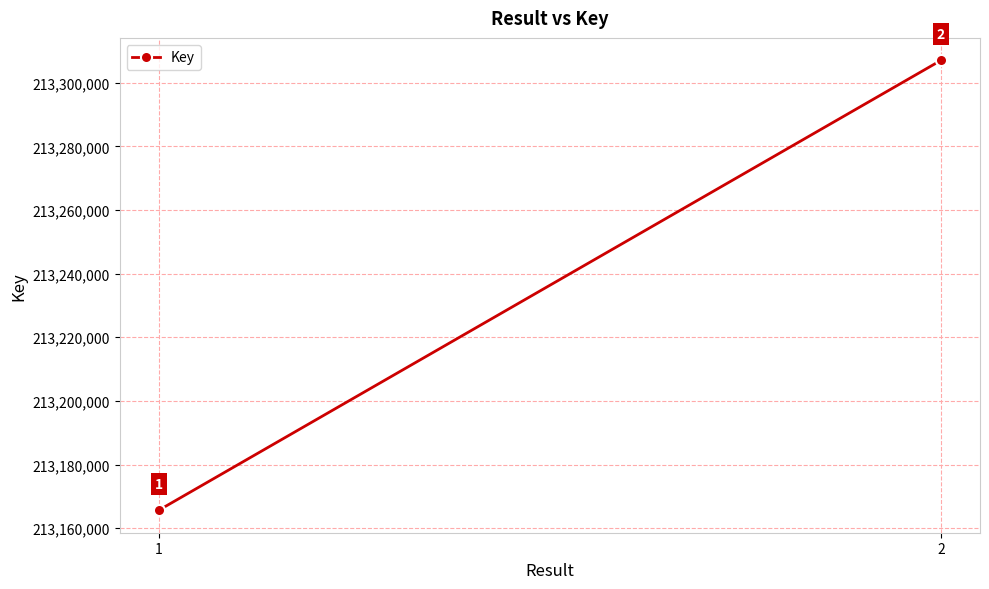

Which has a higher value, 1 or 2?

2